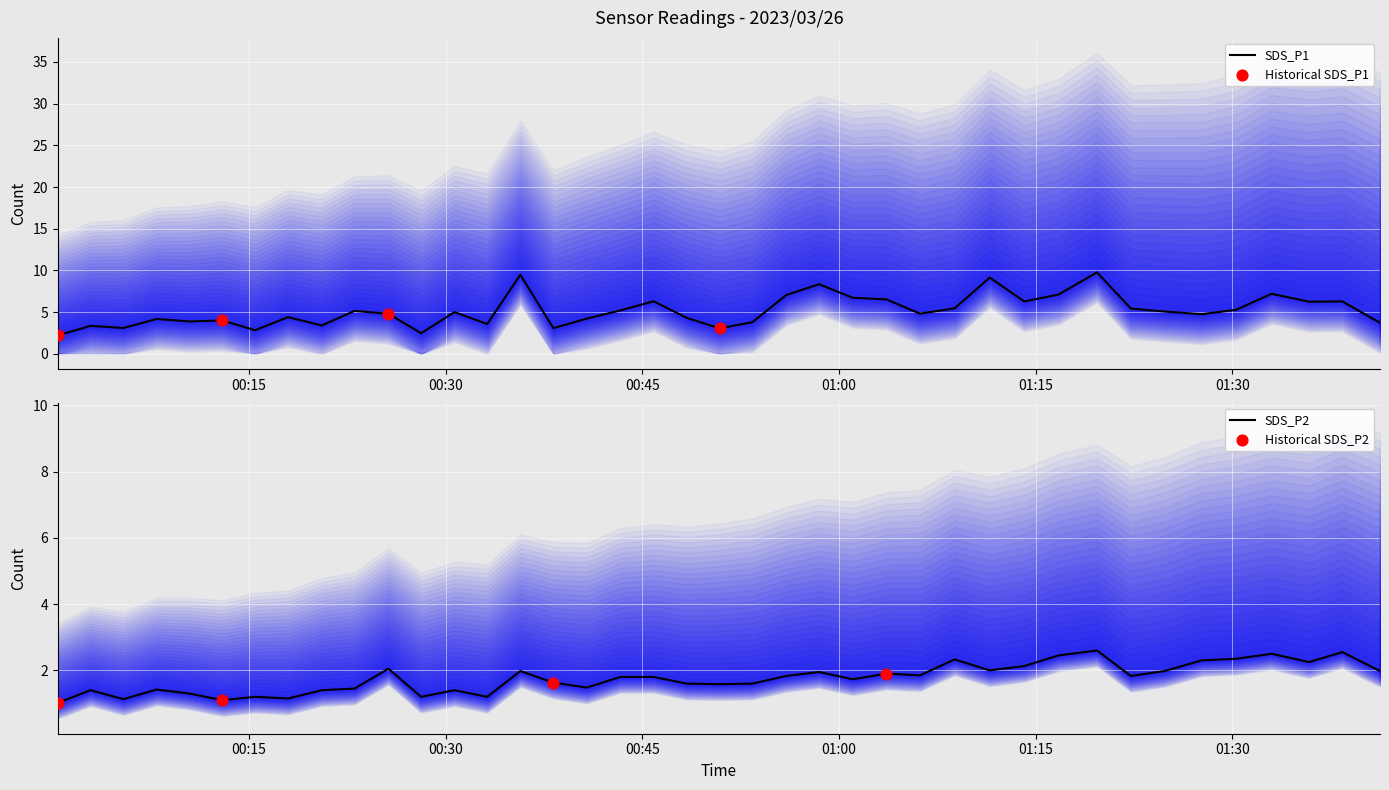

Which series has the largest total across all categories?

SDS_P1